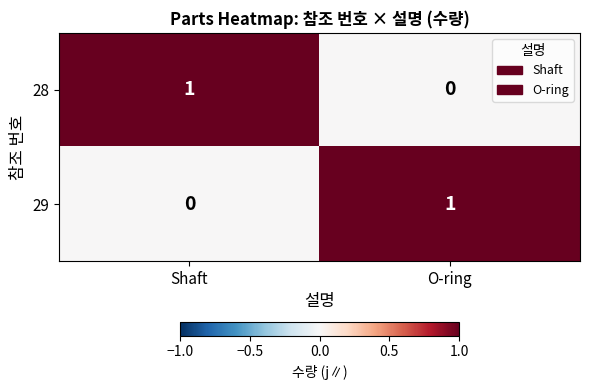

What is the difference between the highest and lowest values at O-ring?

1